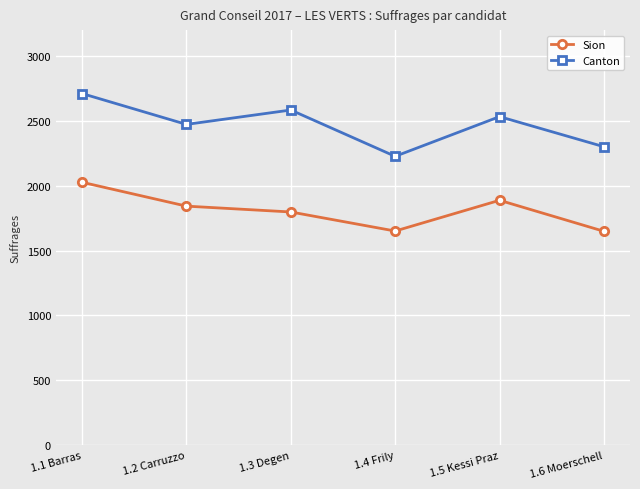

Is the value of Canton at 1.6 Moerschell greater than the value of Sion at 1.1 Barras?

Yes